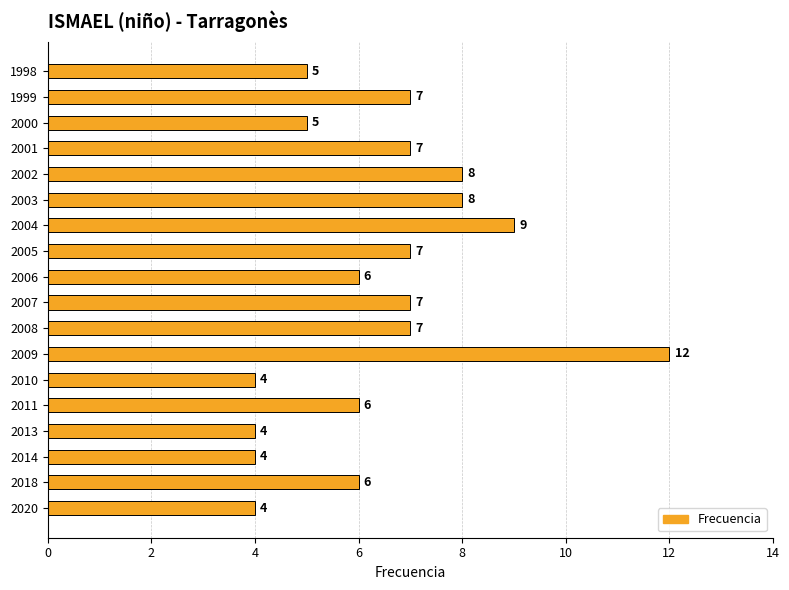

How many values are between 5 and 7?

10